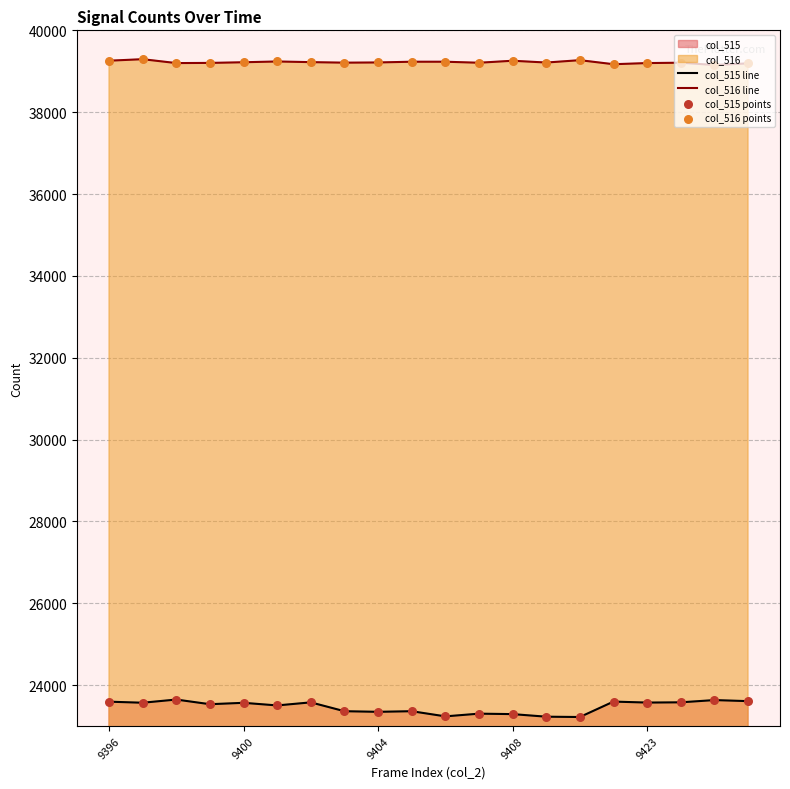

Which series reaches the maximum Y coordinate?

col_516 line